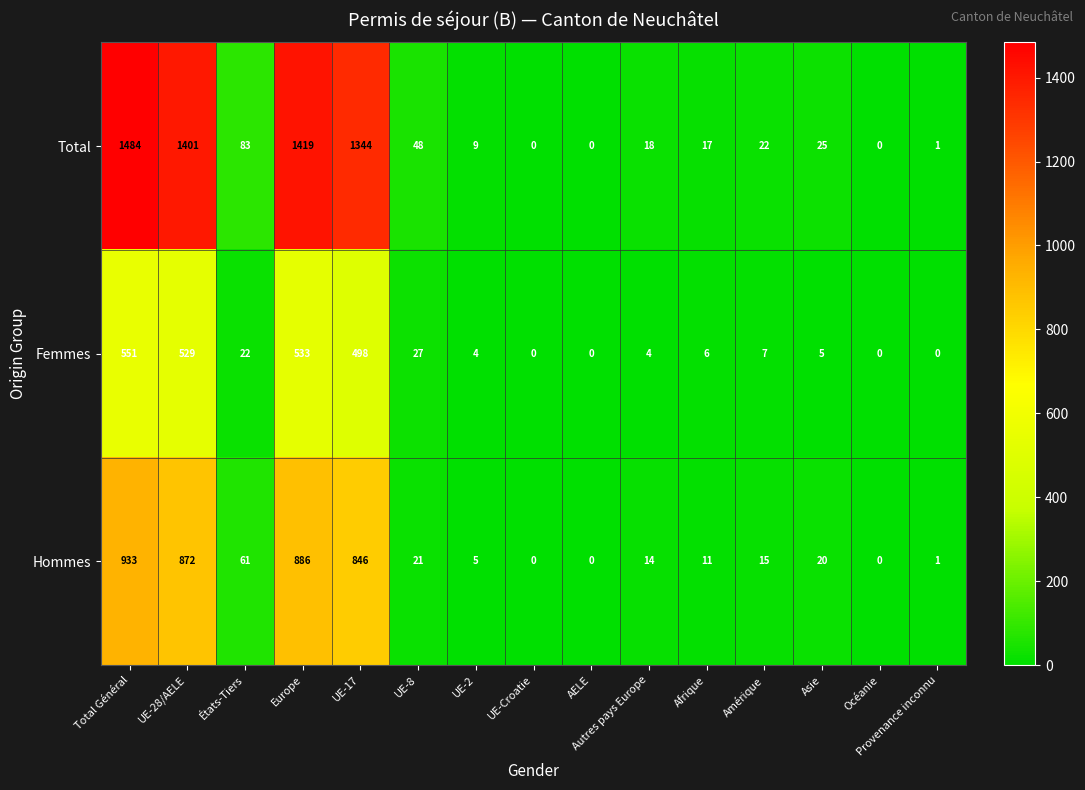

What is the average value of the Femmes series?

146